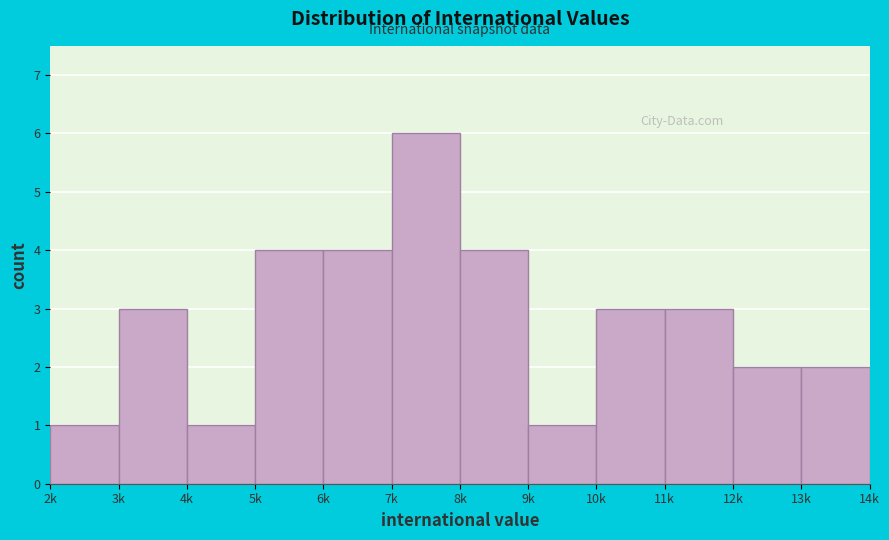

Reading left to right, transcribe all the data shown in this chart.

2k=1	3k=3	4k=1	5k=4	6k=4	7k=6	8k=4	9k=1	10k=3	11k=3	12k=2	13k=2